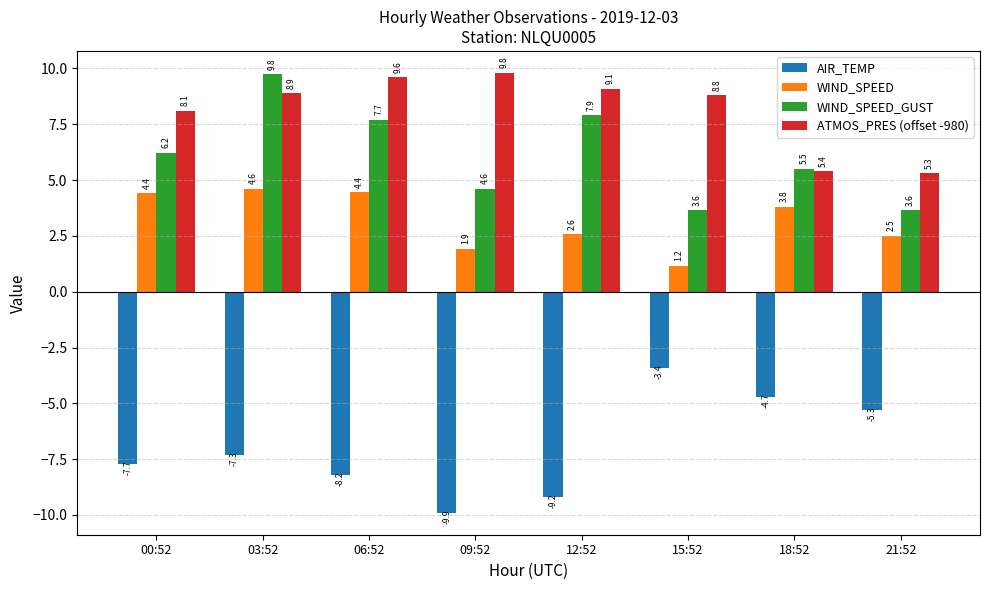

What is the label of the 6th bar from the left?

15:52